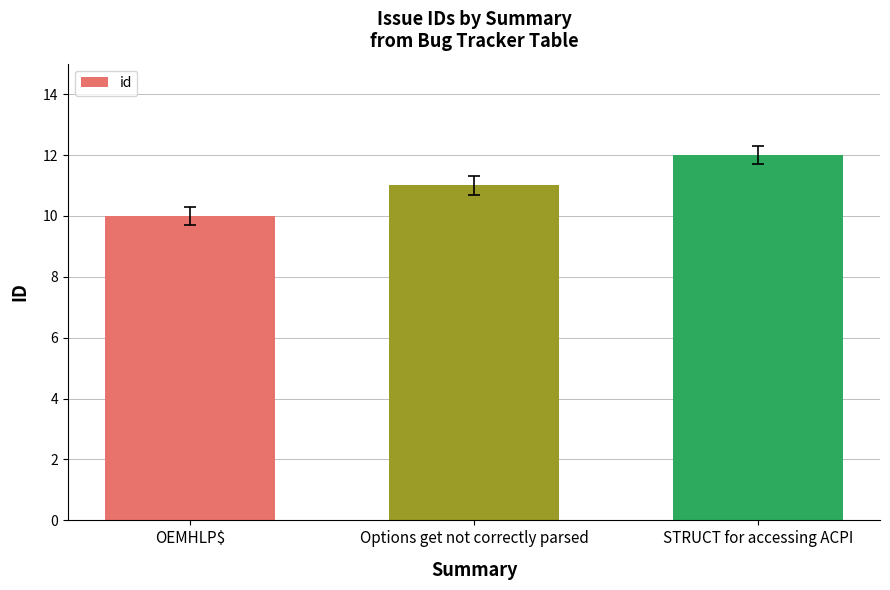

What is the difference between the second highest and minimum values?

1